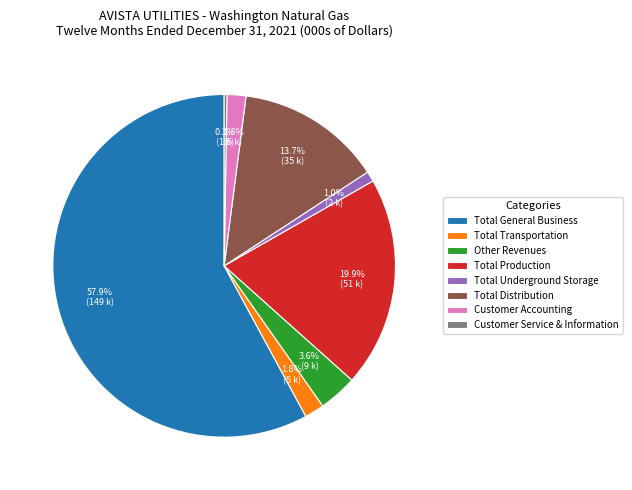

Is there any slice that represents more than half of the pie?

Yes